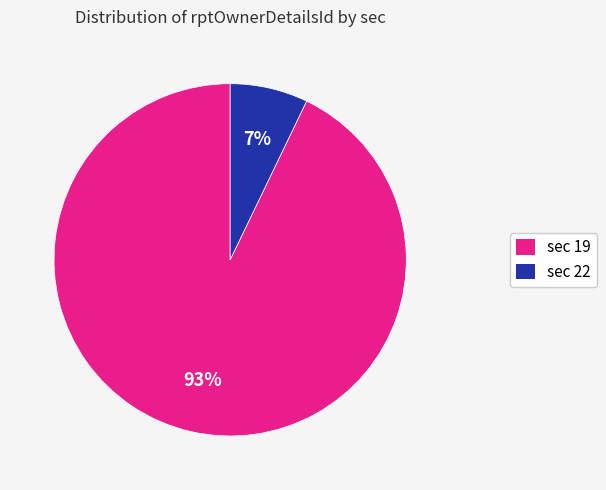

To the nearest percent, what is the difference between the largest and smallest slice percentages?

86%